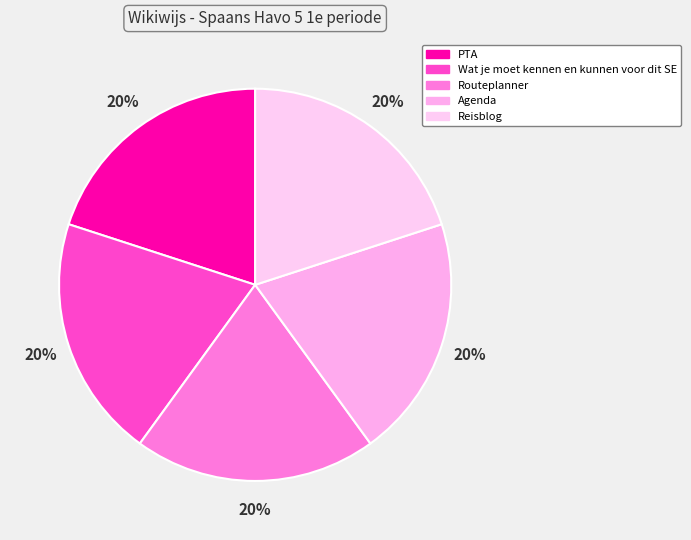

Is Wat je moet kennen en kunnen voor dit SE the majority of the pie?

No